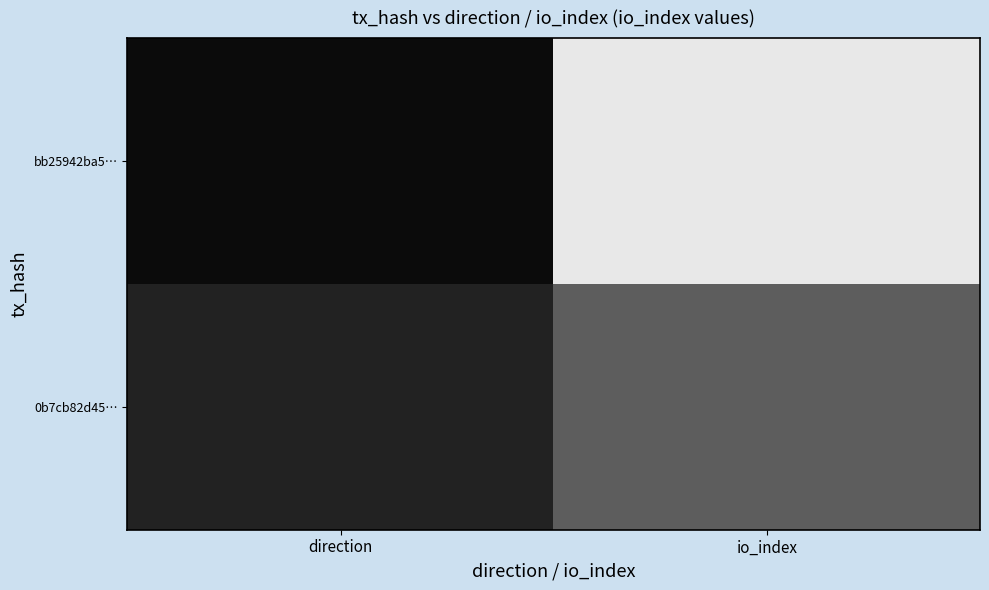

Reading left to right, list all the values displayed in this chart.

bb25942ba5…: direction=-1	io_index=18
0b7cb82d45…: direction=1	io_index=6